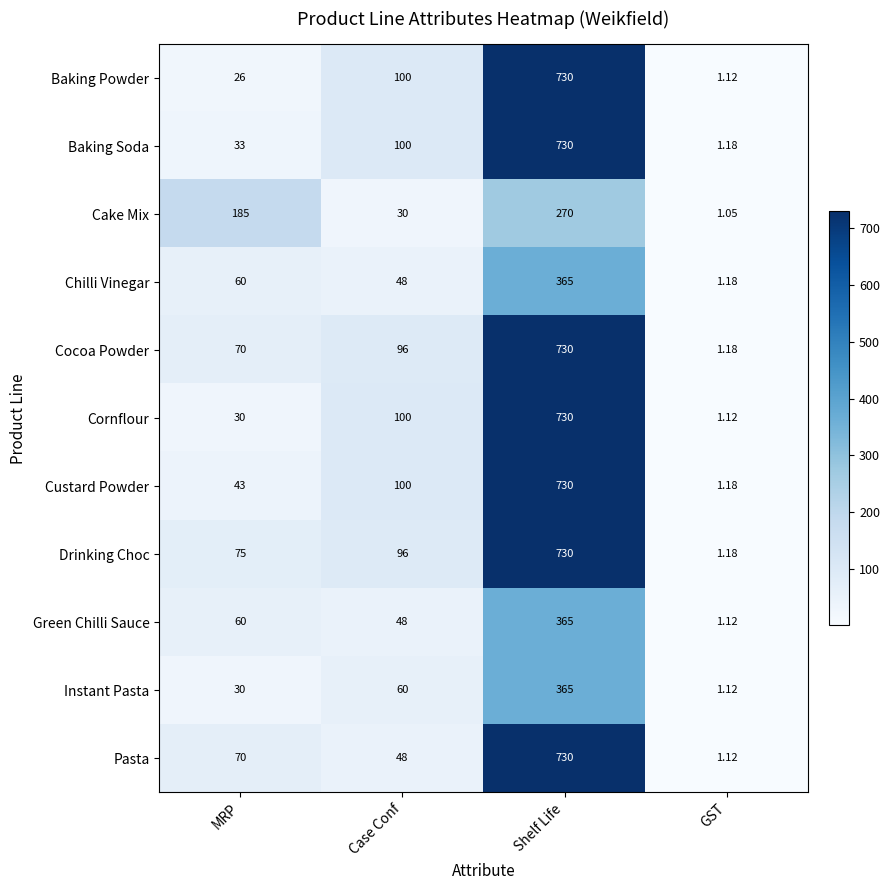

Which series changed the most between MRP and GST?

Cake Mix